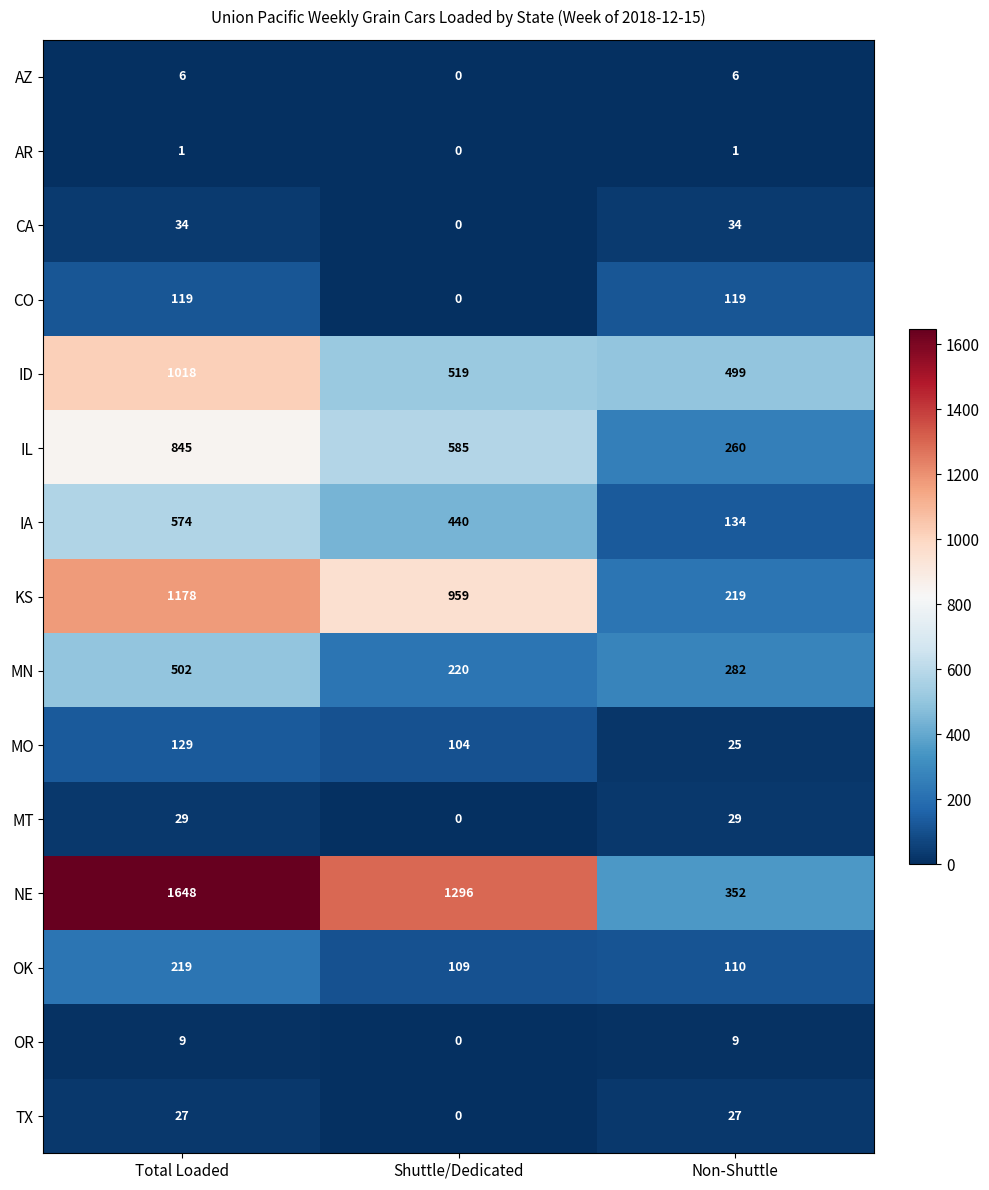

Which series has the largest range (max minus min)?

NE